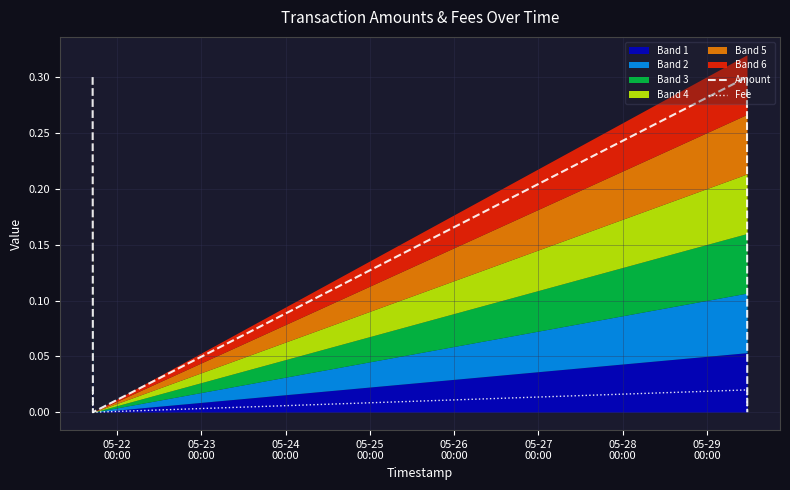

True or false: Amount has more than 1 interior local peaks.

False